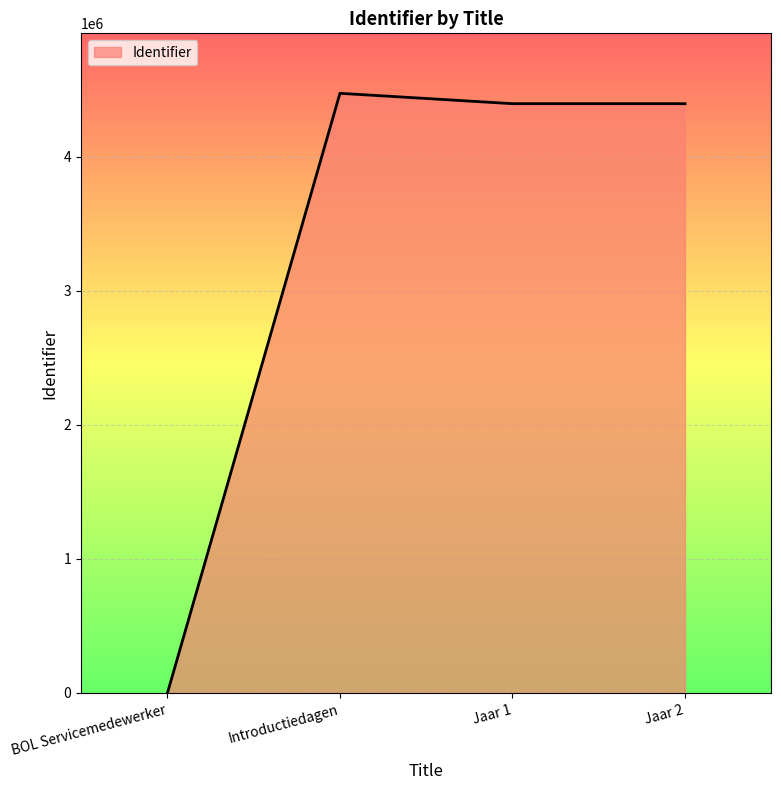

At which category does the chart reach its minimum across all series?

BOL Servicemedewerker